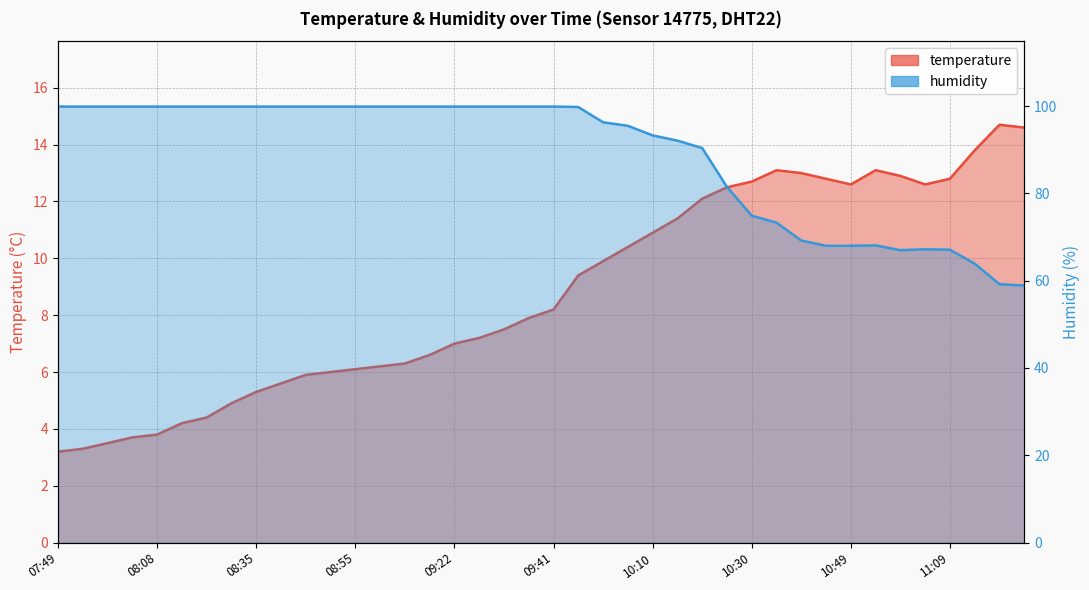

Reading left to right, extract all data points from this chart.

temperature: 07:49=3.2	07:54=3.3	07:58=3.5	08:03=3.7	08:08=3.8	08:20=4.2	08:25=4.4	08:30=4.9	08:35=5.3	08:40=5.6	08:45=5.9	08:50=6.0	08:55=6.1	09:07=6.2	09:12=6.3	09:17=6.6	09:22=7.0	09:27=7.2	09:32=7.5	09:36=7.9	09:41=8.2	09:55=9.4	10:00=9.9	10:05=10.4	10:10=10.9	10:15=11.4	10:20=12.1	10:25=12.5	10:30=12.7	10:35=13.1	10:39=13.0	10:44=12.8	10:49=12.6	10:55=13.1	10:59=12.9	11:04=12.6	11:09=12.8	11:14=13.8	11:19=14.7	11:24=14.6
humidity: 07:49=99.9	07:54=99.9	07:58=99.9	08:03=99.9	08:08=99.9	08:20=99.9	08:25=99.9	08:30=99.9	08:35=99.9	08:40=99.9	08:45=99.9	08:50=99.9	08:55=99.9	09:07=99.9	09:12=99.9	09:17=99.9	09:22=99.9	09:27=99.9	09:32=99.9	09:36=99.9	09:41=99.9	09:55=99.8	10:00=96.3	10:05=95.5	10:10=93.3	10:15=92.1	10:20=90.4	10:25=81.5	10:30=74.9	10:35=73.3	10:39=69.2	10:44=68.0	10:49=68.0	10:55=68.1	10:59=67.0	11:04=67.2	11:09=67.1	11:14=63.9	11:19=59.2	11:24=58.9